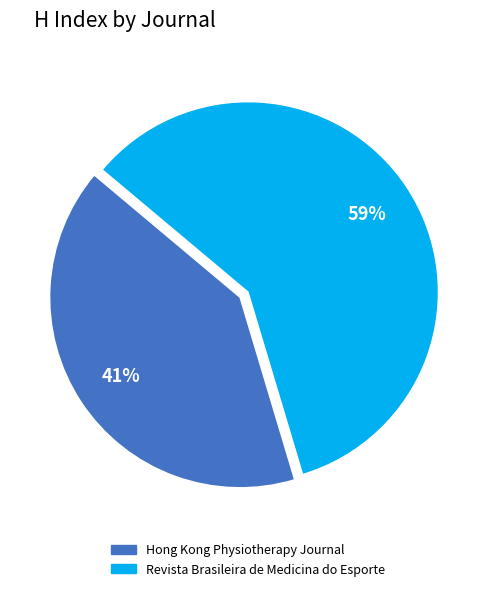

The Hong Kong Physiotherapy Journal slice represents 41% of the pie. True or false?

True